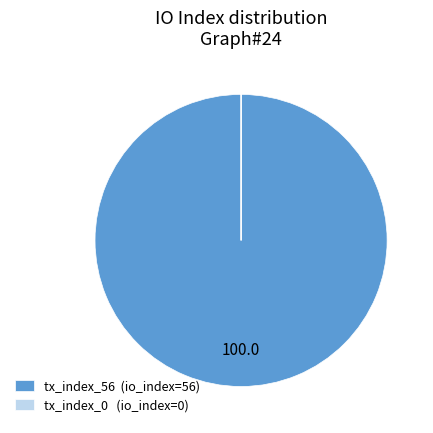

Is it true that tx_index_56 (io_index=56) is 100% of the pie?

True